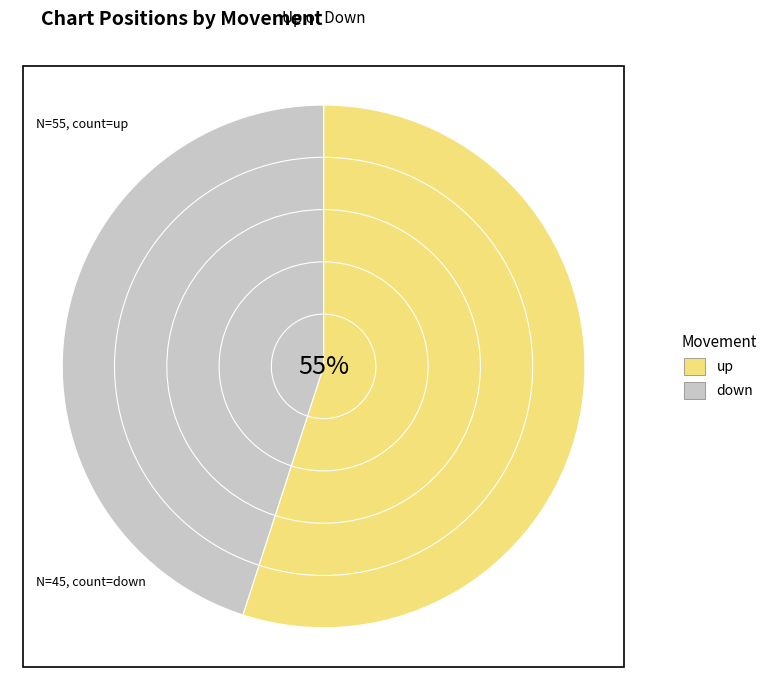

Which slice is the largest?

up